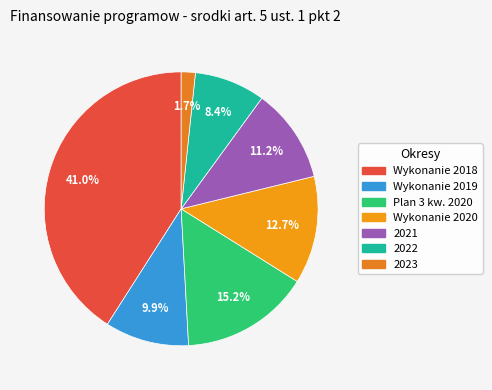

Is it true that Plan 3 kw. 2020 is 15% of the pie?

True